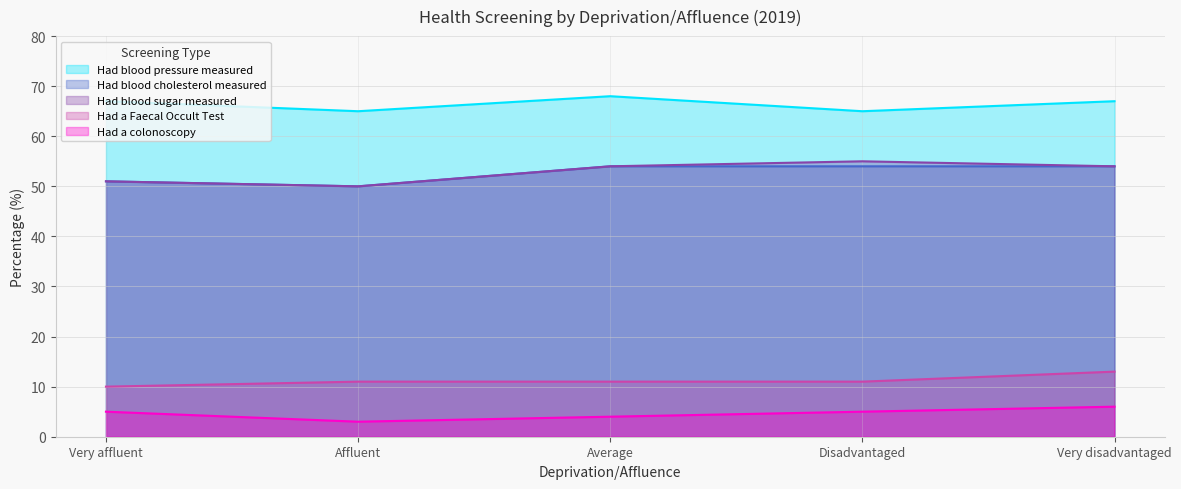

What is the total value across all series at Average?

191